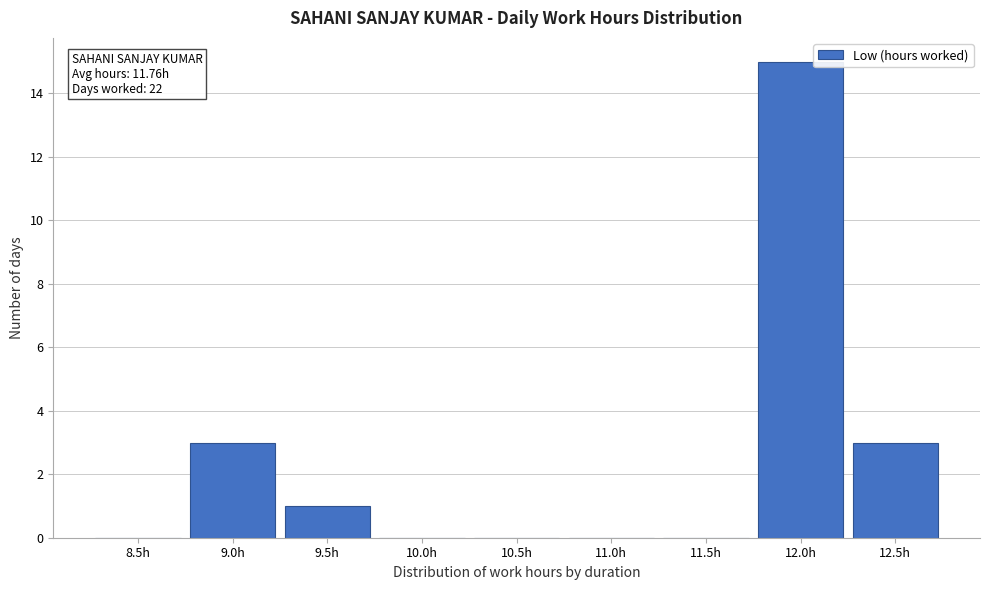

Reading left to right, transcribe all the data shown in this chart.

8.5h=0	9.0h=3	9.5h=1	10.0h=0	10.5h=0	11.0h=0	11.5h=0	12.0h=15	12.5h=3